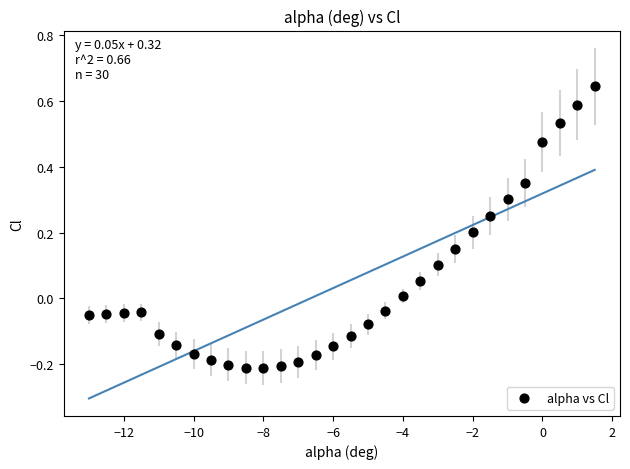

What is the range of X values (max minus min)?

14.5